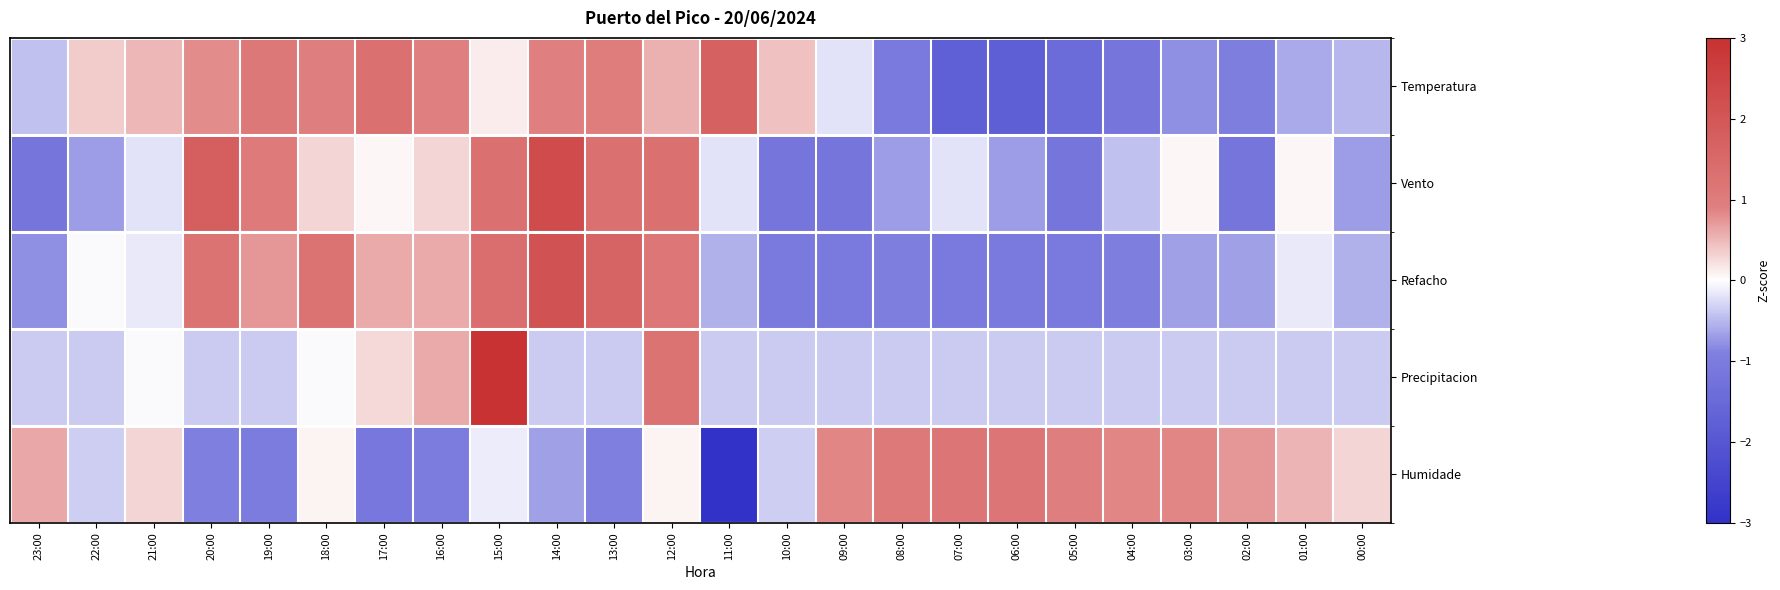

What is the greatest value displayed?

3.0